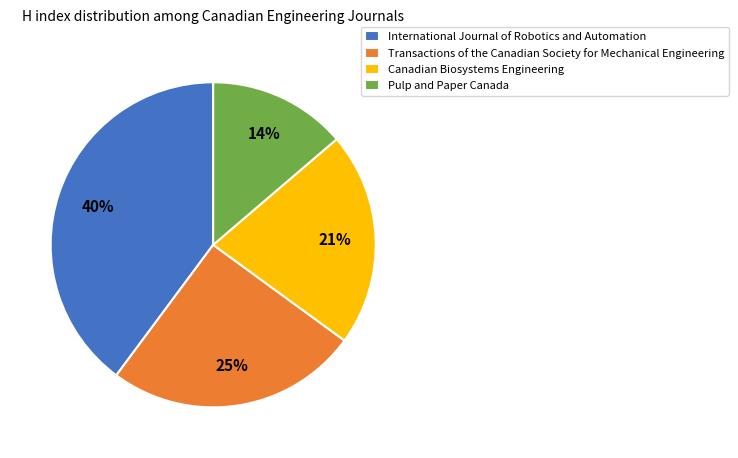

Is it true that Transactions of the Canadian Society for Mechanical Engineering is 25% of the pie?

True